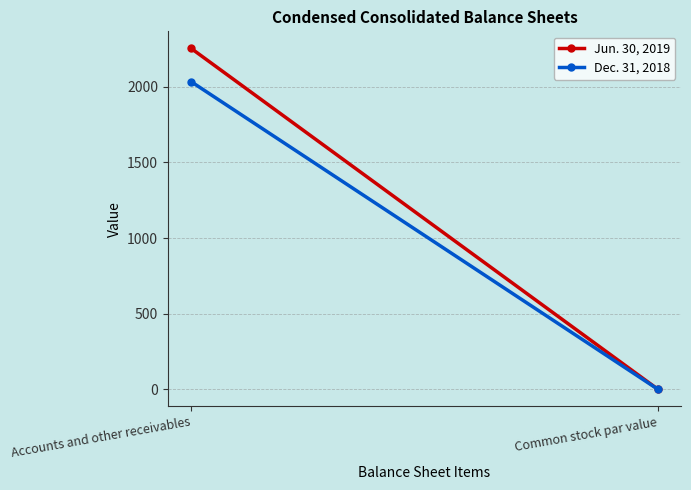

What position from the right is Accounts and other receivables?

2